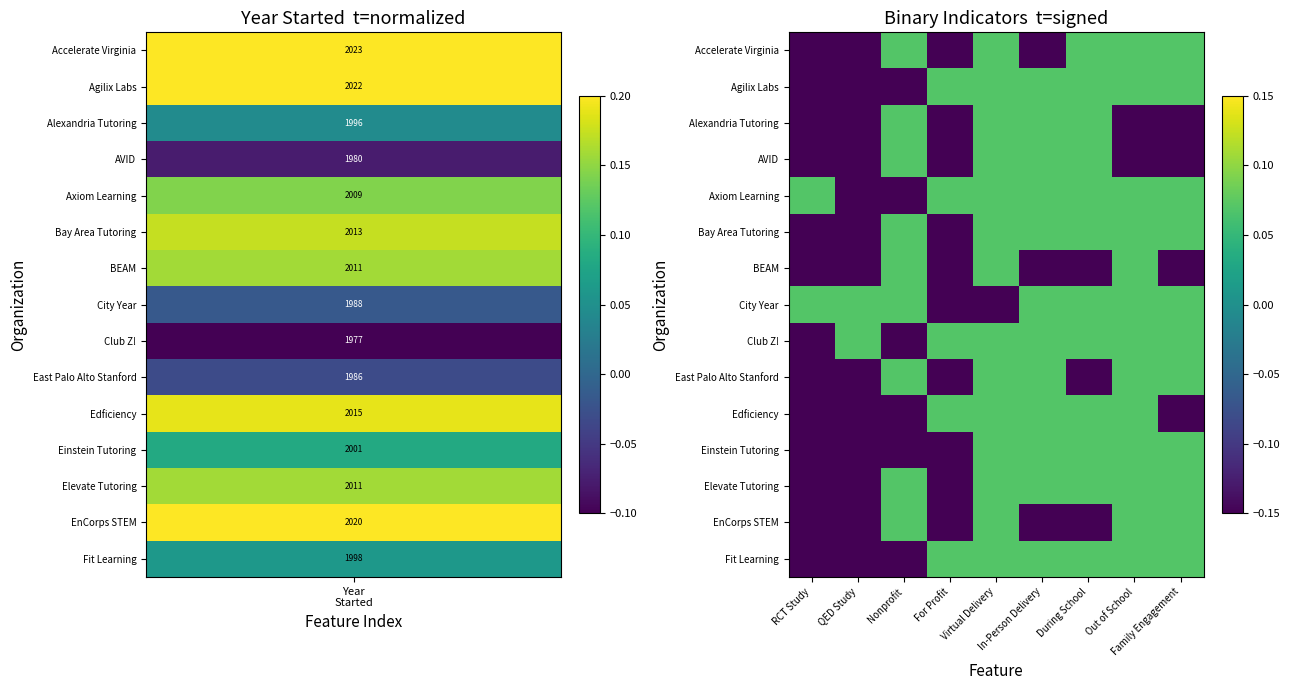

What is the greatest value displayed?

0.1